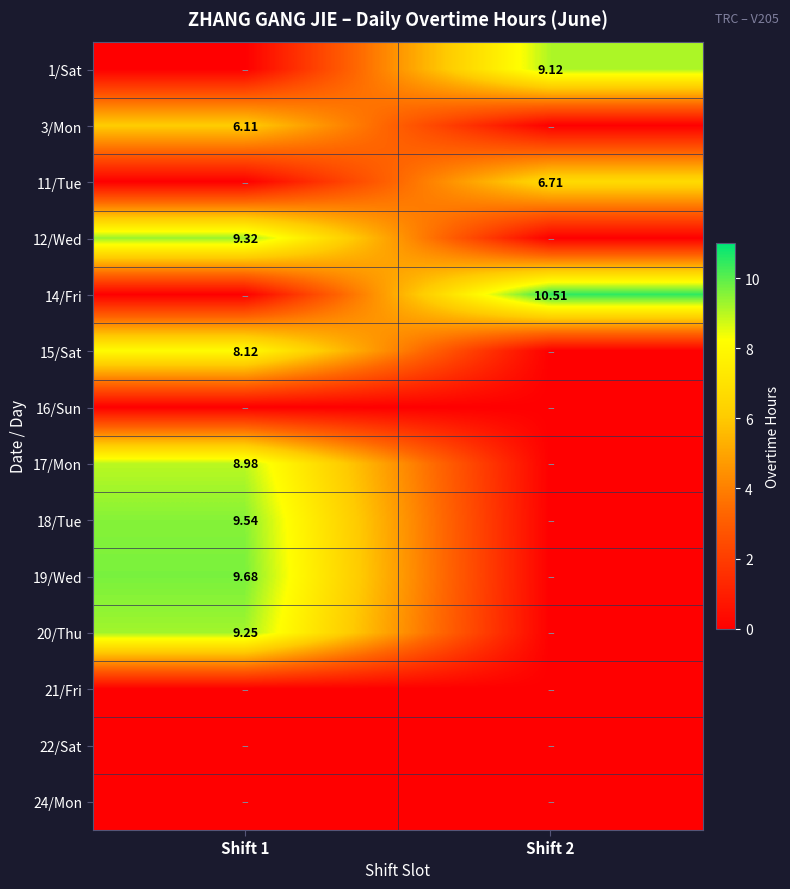

The value of 1/Sat at Shift 2 is 9.1. True or false?

True